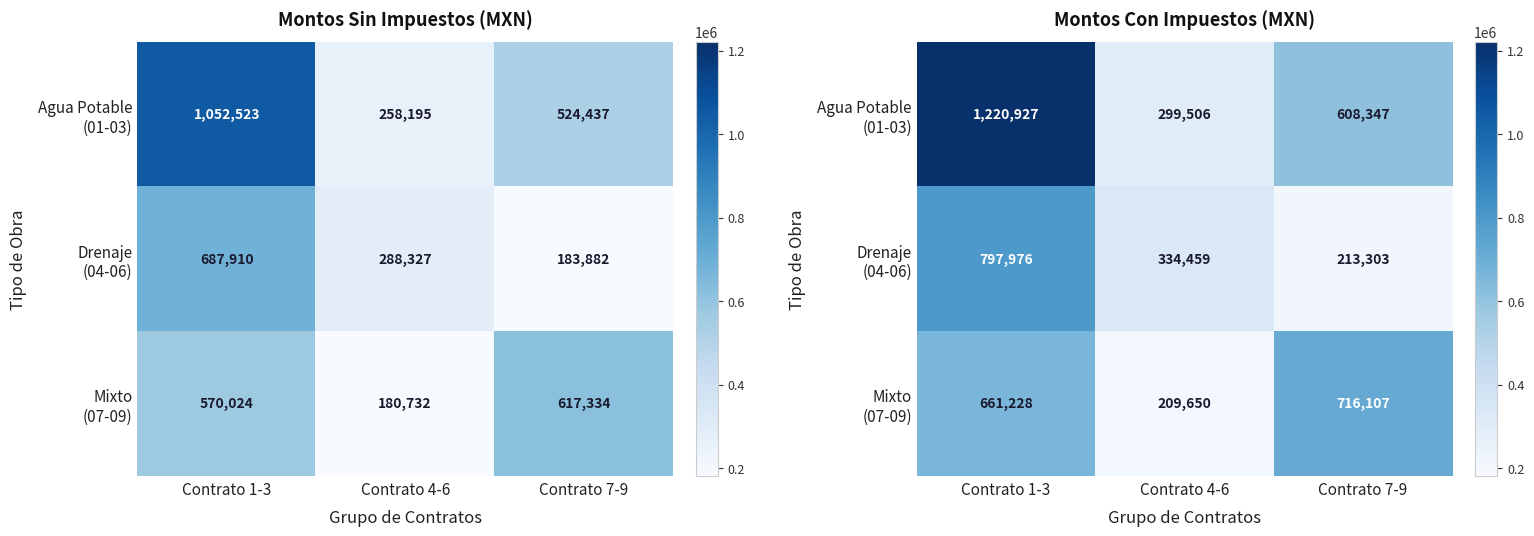

Rank the series at Contrato 7-9 from highest to lowest value.

Mixto (07-09), Agua Potable (01-03), Drenaje (04-06)